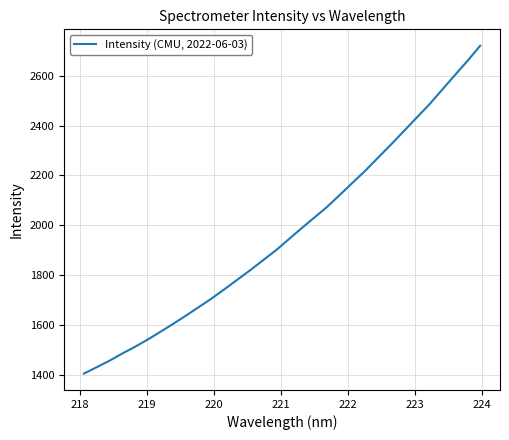

Reading left to right, transcribe all the data shown in this chart.

1406.2	1431.6	1457.5	1486.4	1513.5	1542.8	1574.1	1606.1	1639.1	1673.1	1707.5	1744.5	1782.3	1820.3	1860.0	1899.5	1943.4	1987.6	2030.4	2073.2	2121.5	2170.4	2218.7	2271.1	2322.8	2376.4	2430.1	2483.6	2542.3	2600.8	2658.6	2719.7